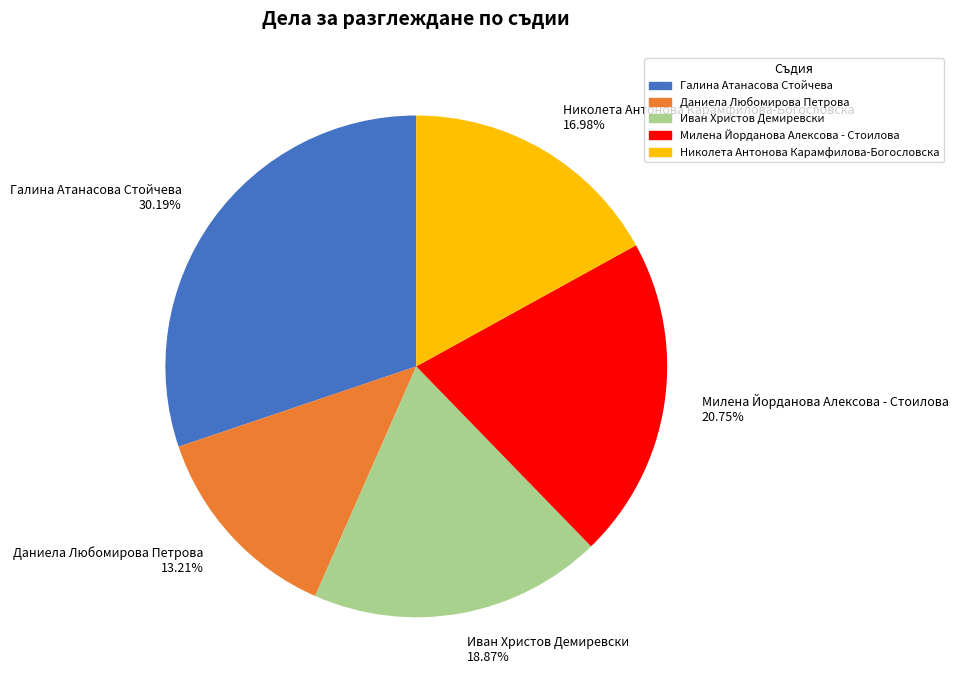

How many slices are in this pie chart?

5